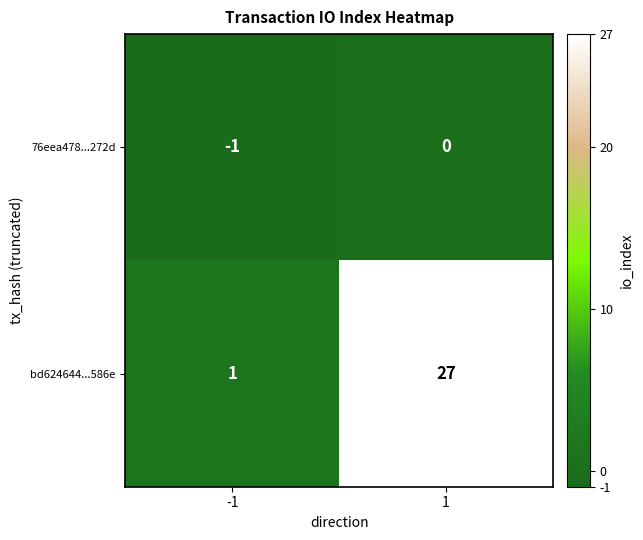

The value of bd624644...586e at -1 is 2. True or false?

False